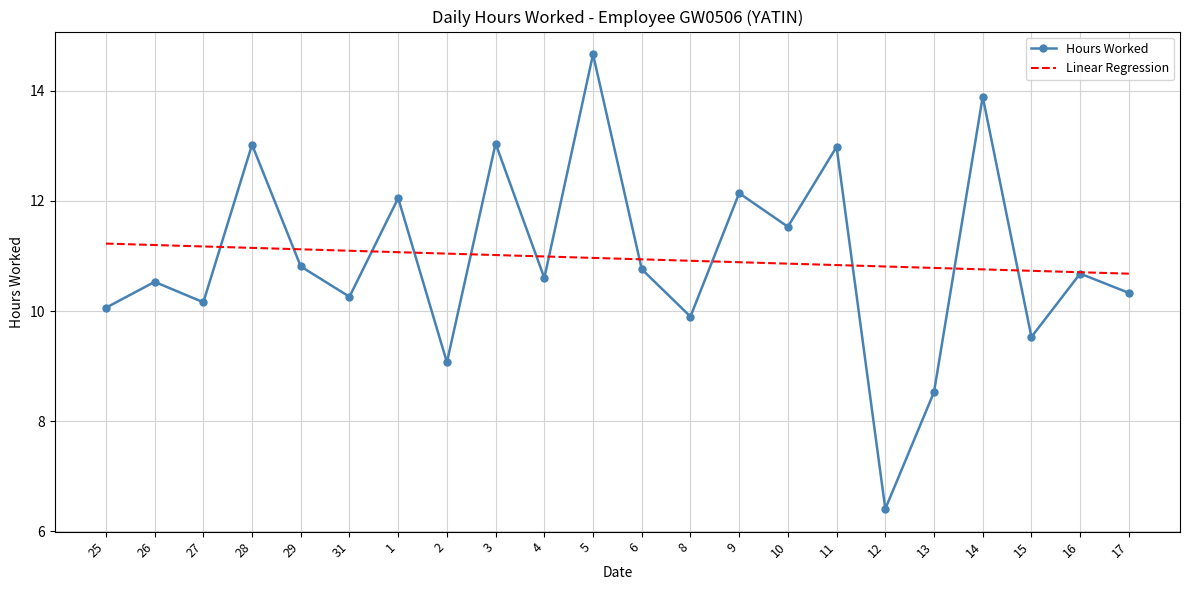

The value of Linear Regression at 13 is 10.8. True or false?

True